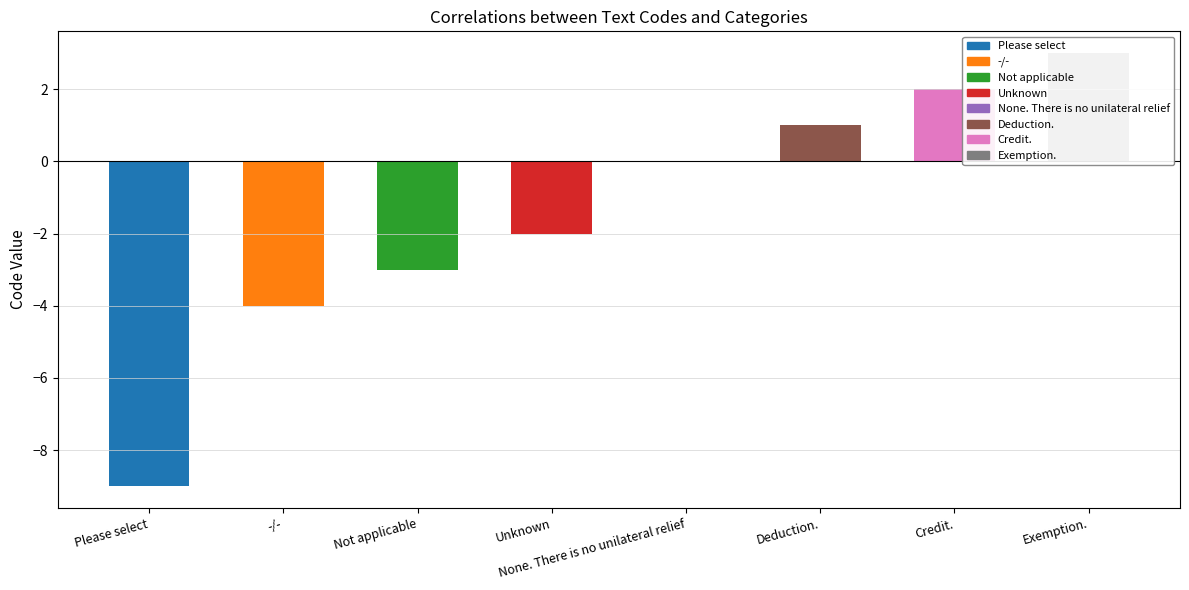

What value does the data have at Exemption., to the nearest 5?

5